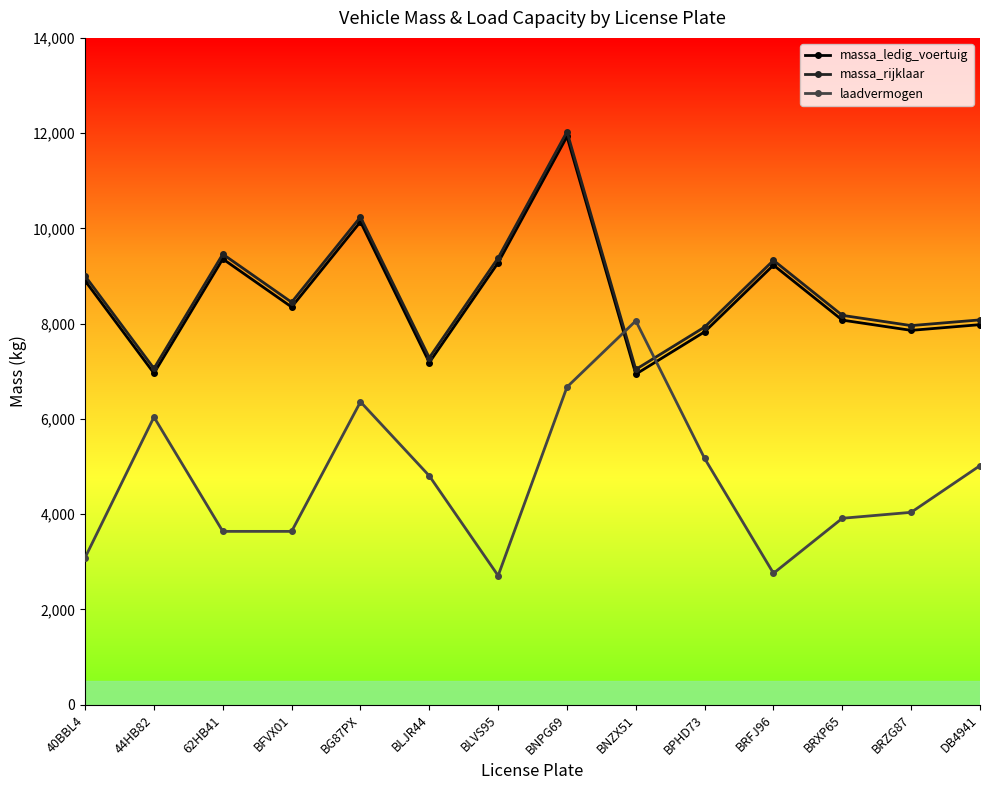

The value of massa_rijklaar at BPHD73 is 4096. True or false?

False